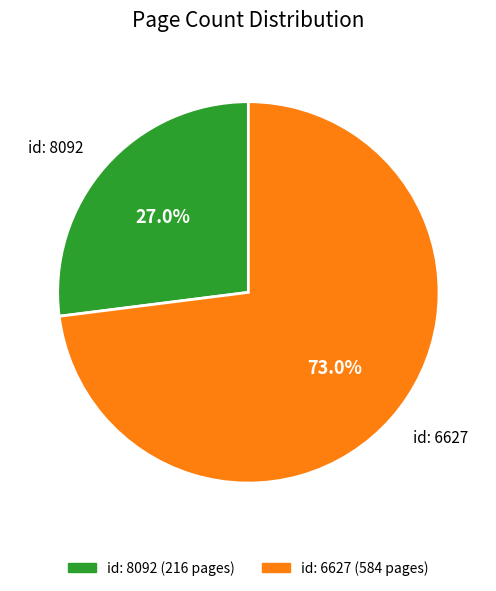

How many slices are in this pie chart?

2